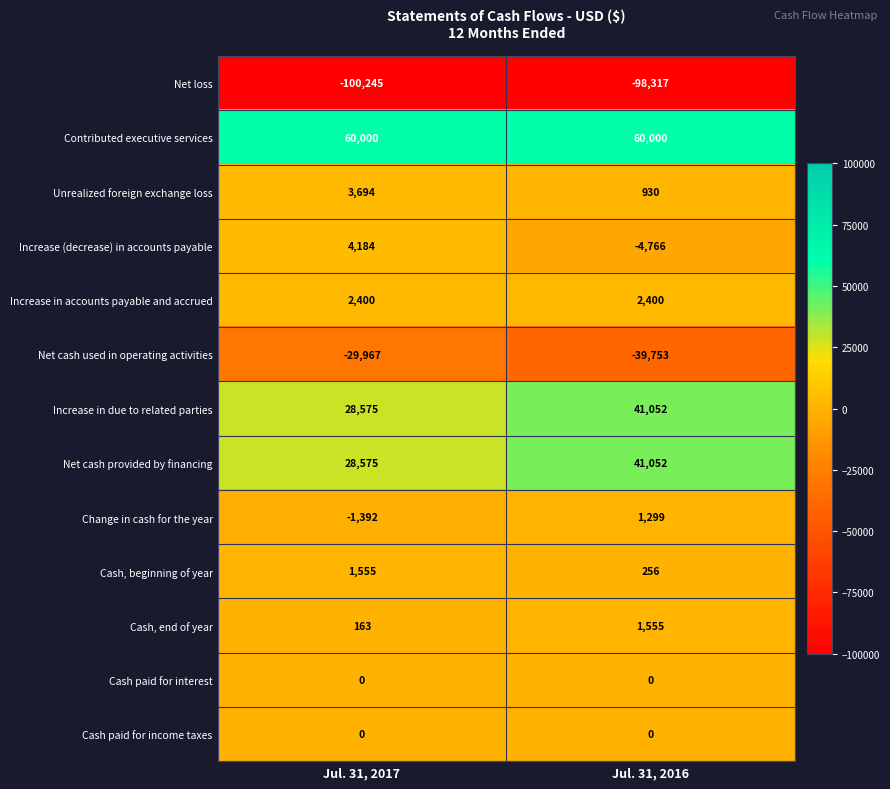

The value of Increase in due to related parties at Jul. 31, 2017 is 28575. True or false?

True